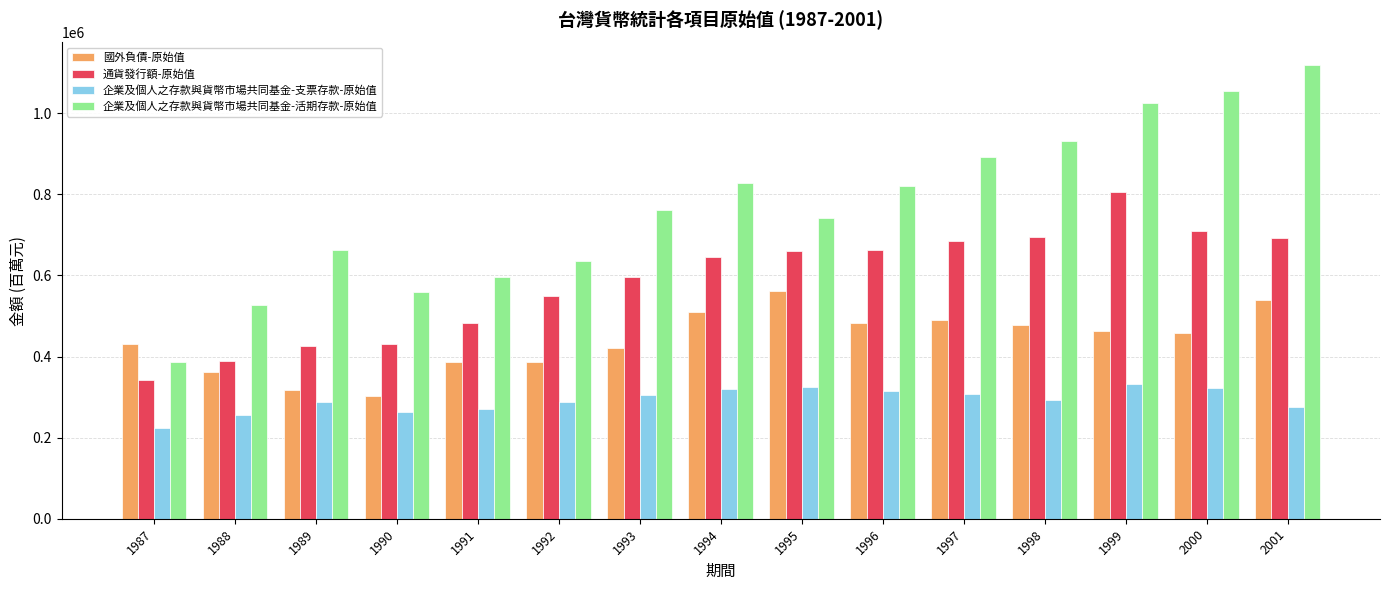

Which series has the widest spread of values?

企業及個人之存款與貨幣市場共同基金-活期存款-原始值